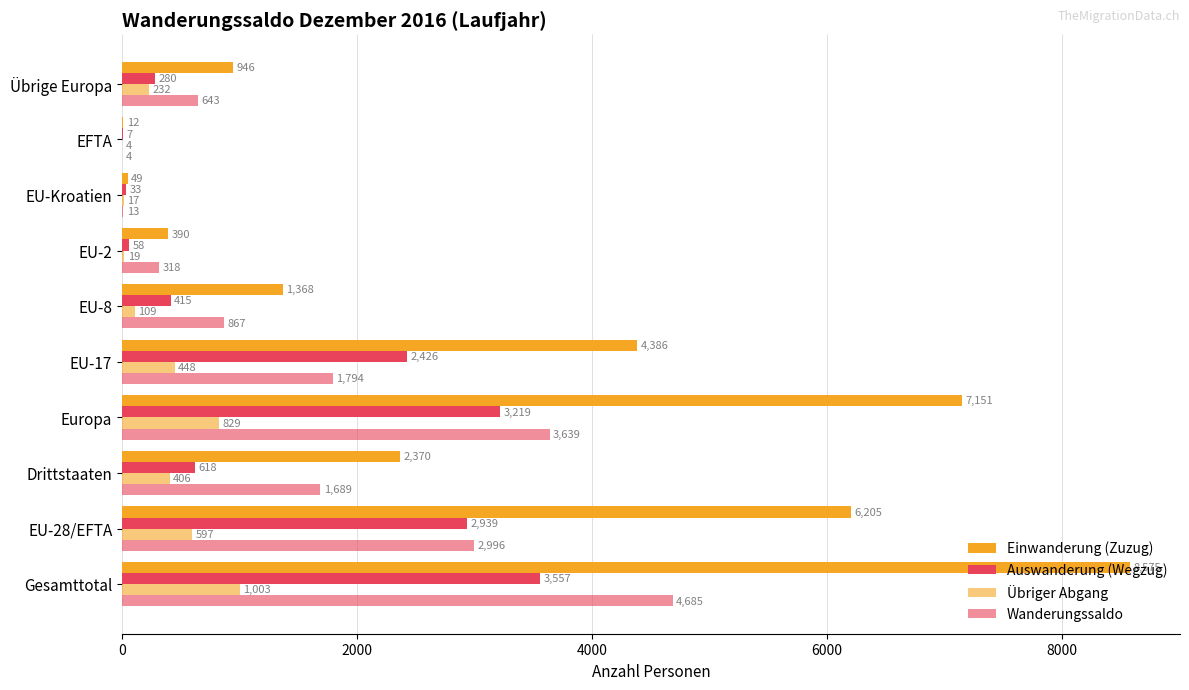

Reading left to right, transcribe all the data shown in this chart.

Einwanderung (Zuzug): 8575	6205	2370	7151	4386	1368	390	49	12	946
Auswanderung (Wegzug): 3557	2939	618	3219	2426	415	58	33	7	280
Übriger Abgang: 1003	597	406	829	448	109	19	17	4	232
Wanderungssaldo: 4685	2996	1689	3639	1794	867	318	13	4	643